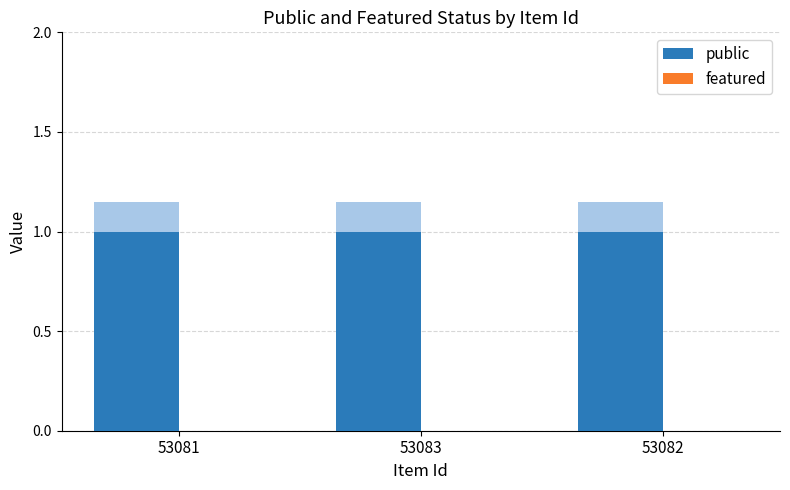

What is the total value across all series at 53082?

1